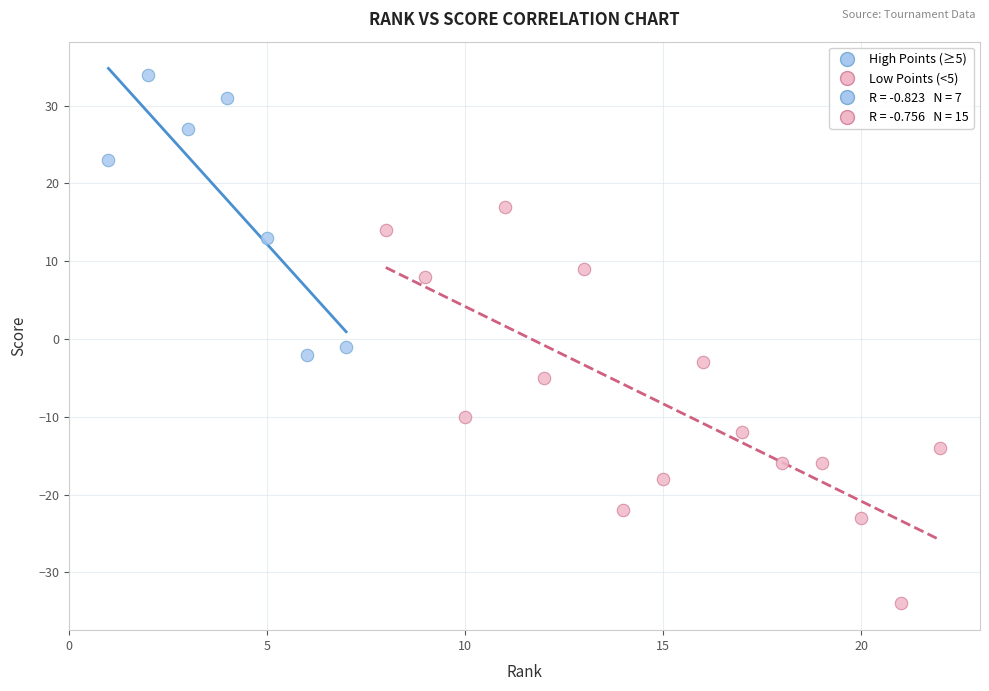

Which series contains the highest Y value?

High Points (≥5)